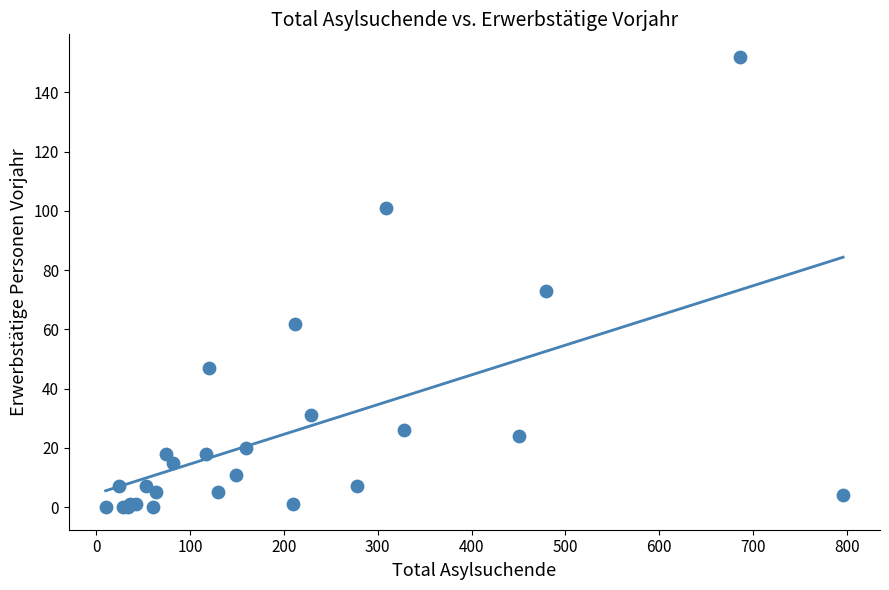

What Y value in the scatter plot is closest to 76?

73